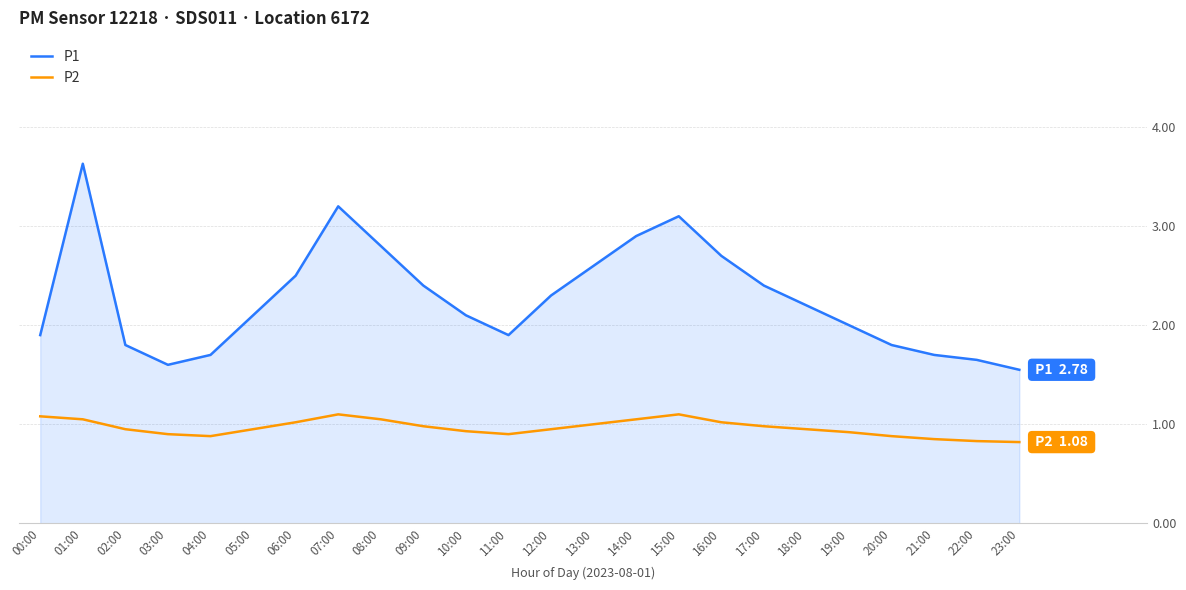

What position from the left is 17:00?

18